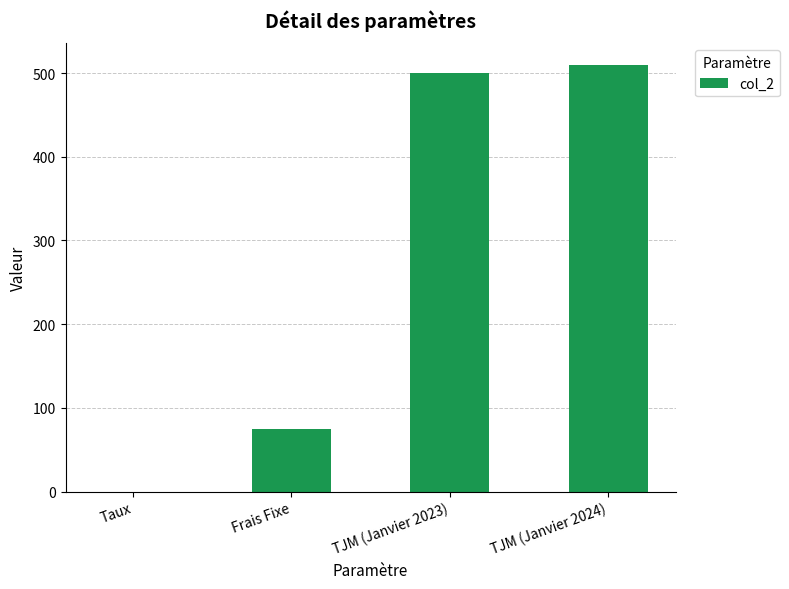

What is the average value?

271.3